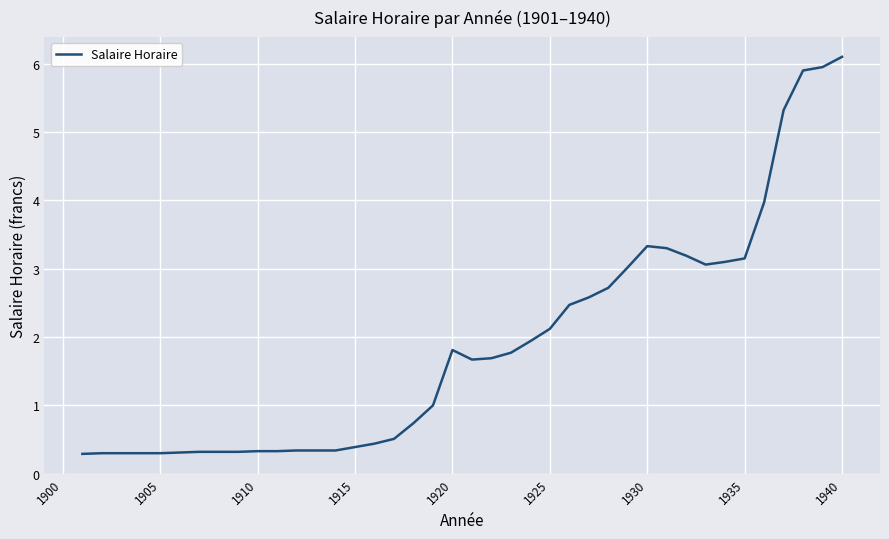

What is the minimum value shown in the chart?

0.3